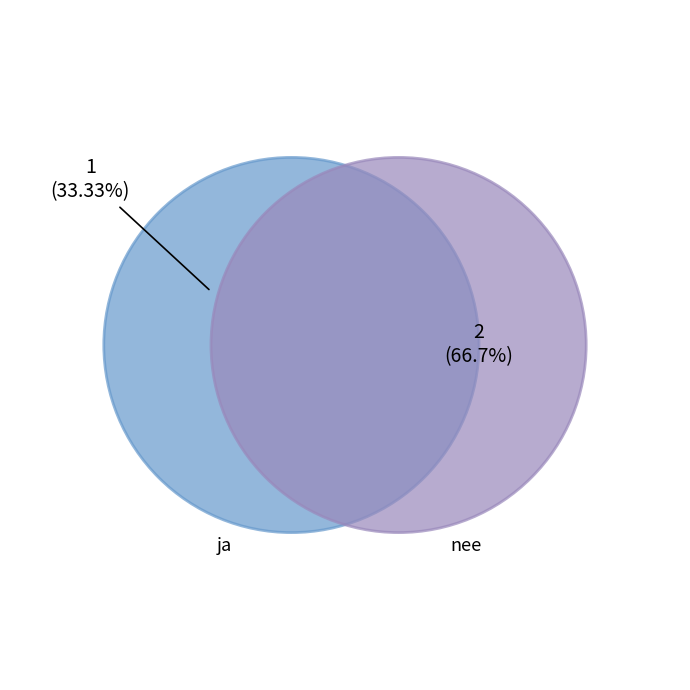

Is the sum of ja and nee greater than half?

Yes